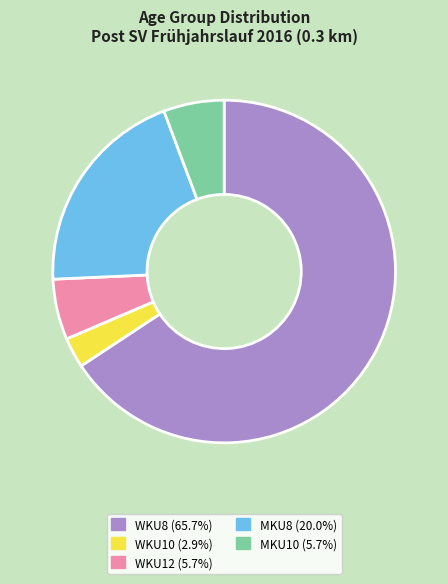

True or false: WKU12 accounts for 6% of the total.

True